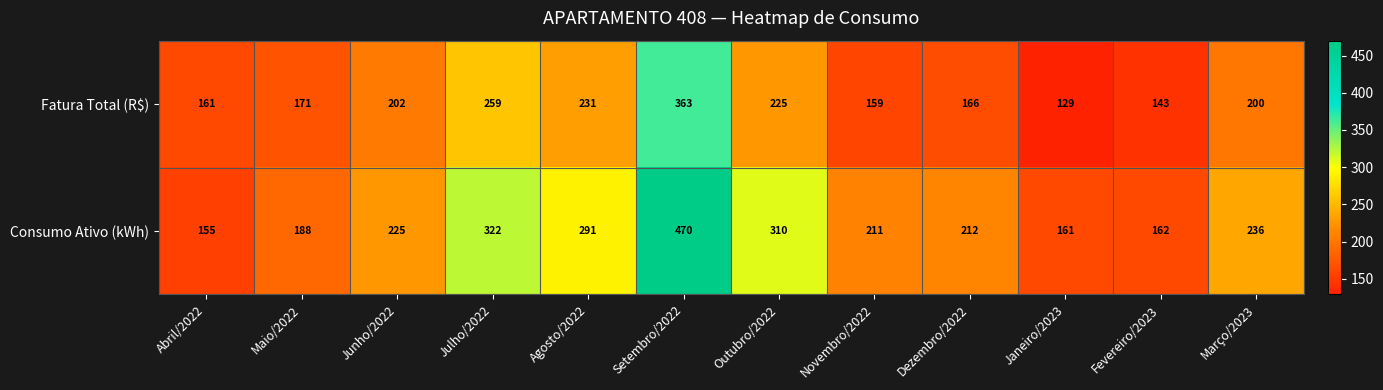

What is the maximum value shown in the chart?

470